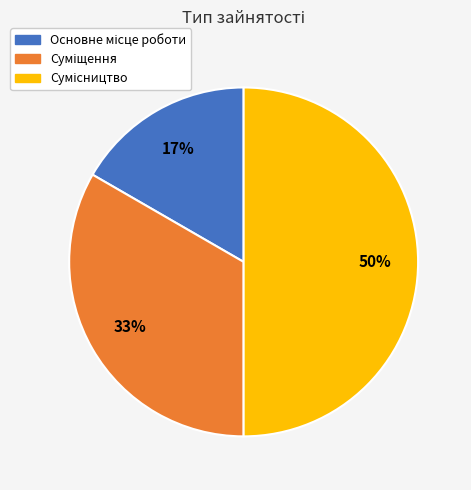

To the nearest percent, what is the difference between the largest and smallest slice percentages?

33%